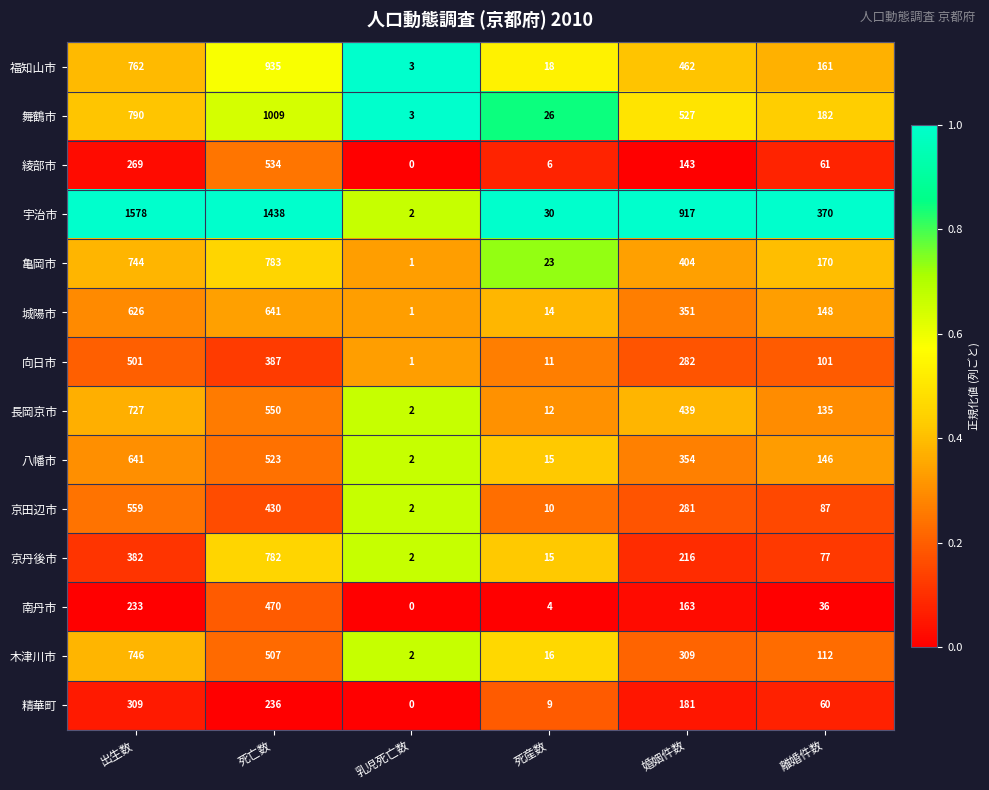

Which series changed the most between 乳児死亡数 and 婚姻件数?

宇治市